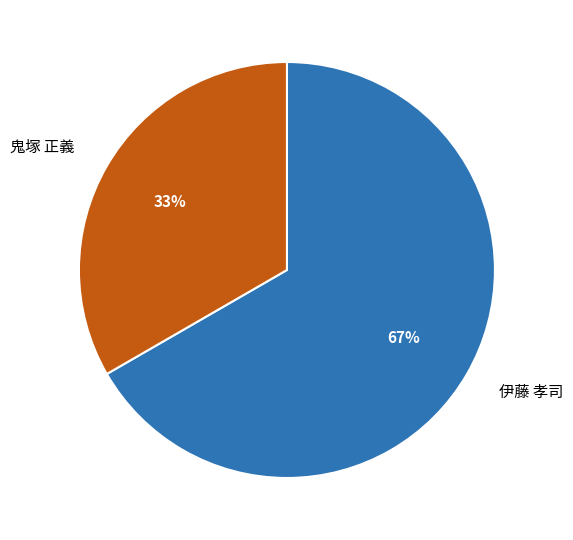

Which category has the smallest portion of the pie?

鬼塚 正義